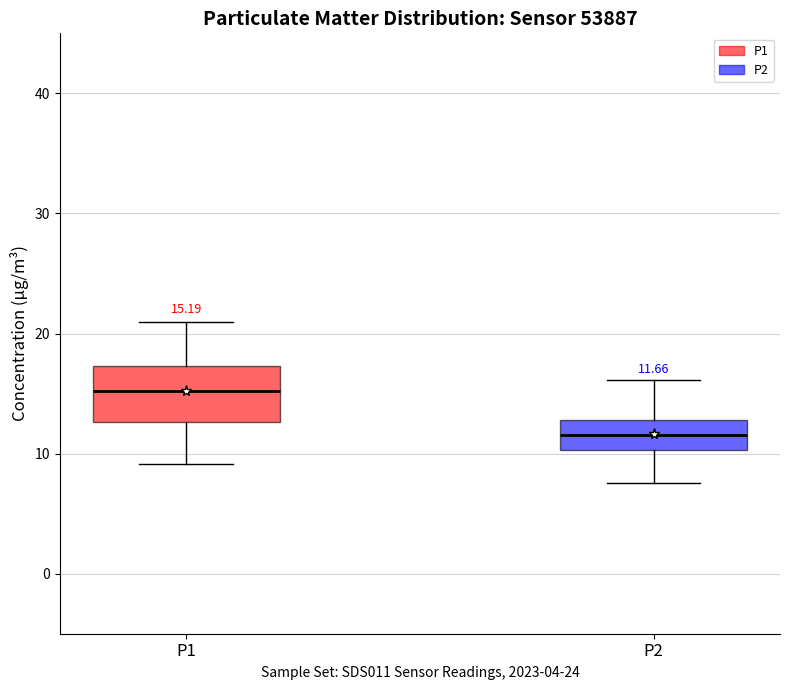

Which box's median line is the lowest?

P2